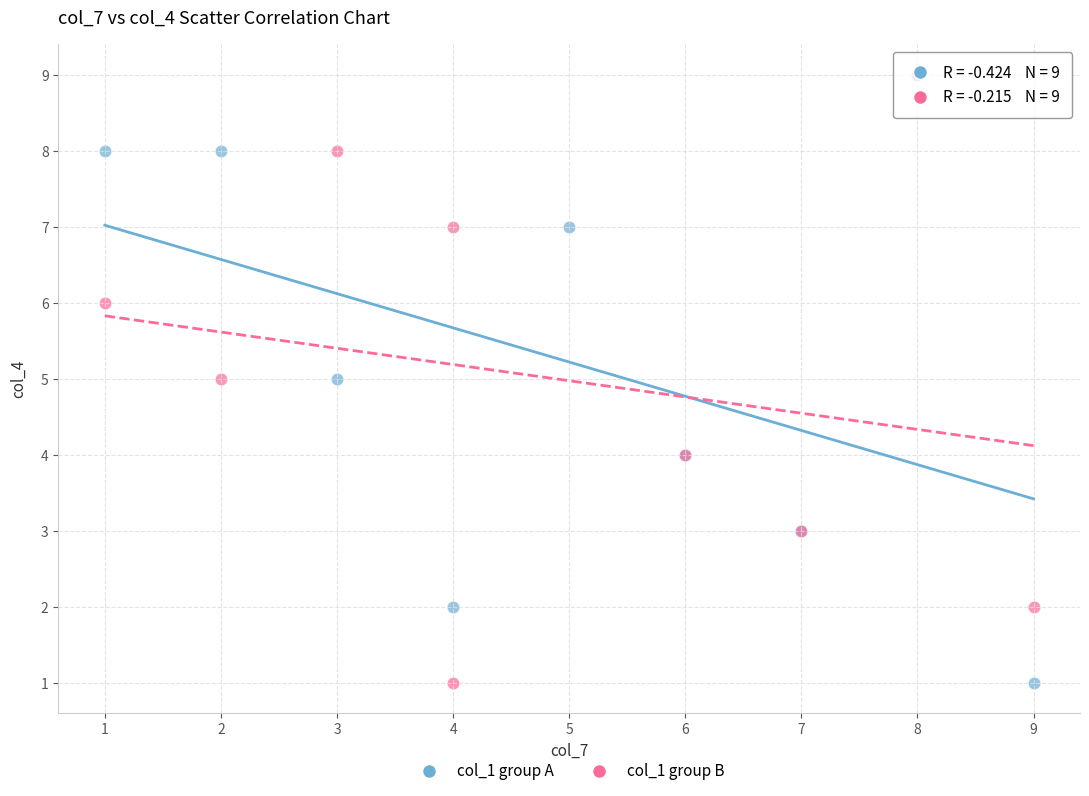

What are all the series names shown in the legend?

col_1 group A, col_1 group B